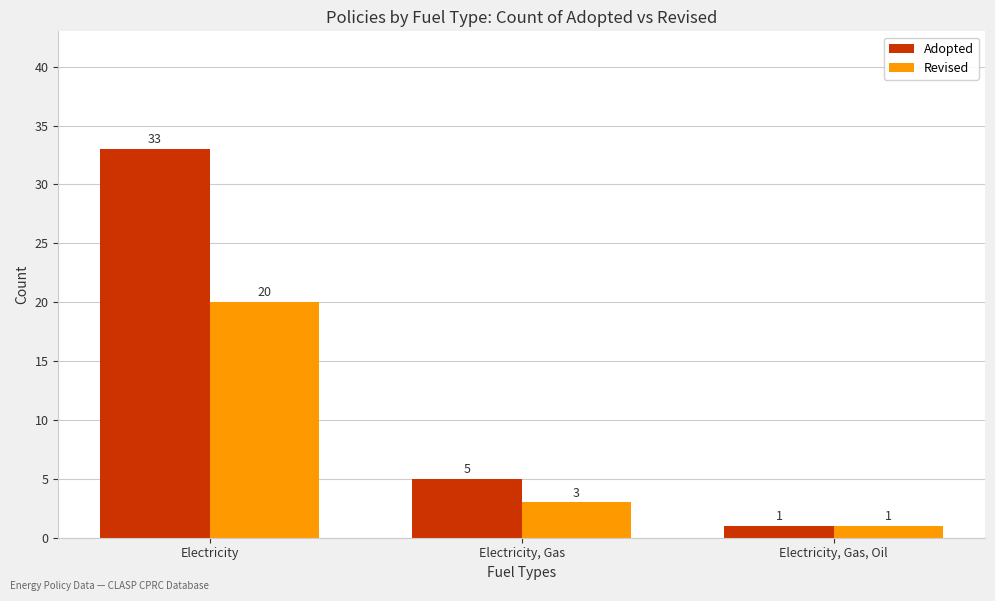

Where is Adopted nearest to the value 17?

Electricity, Gas